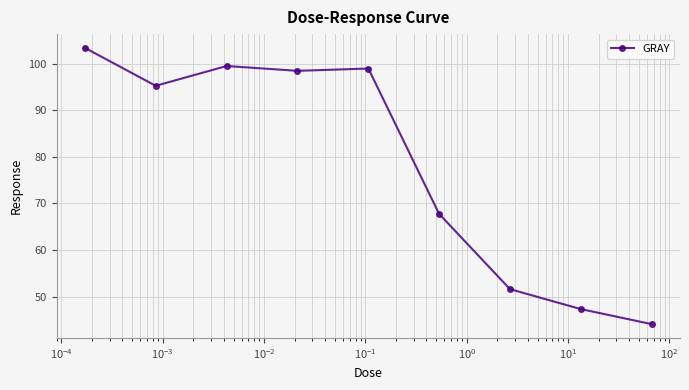

How many data points does each series have?

9